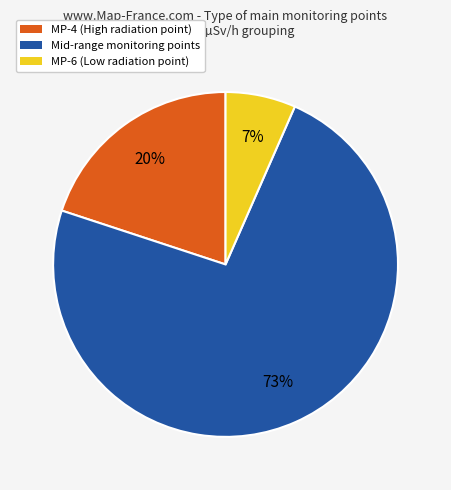

To the nearest percent, what portion does Mid-range monitoring points represent?

73%